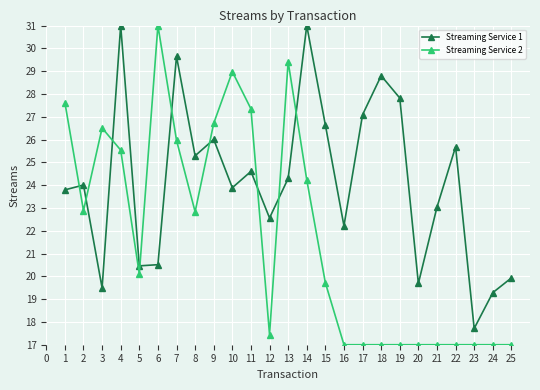

True or false: Streaming Service 2 has more than 0 interior local peaks.

True